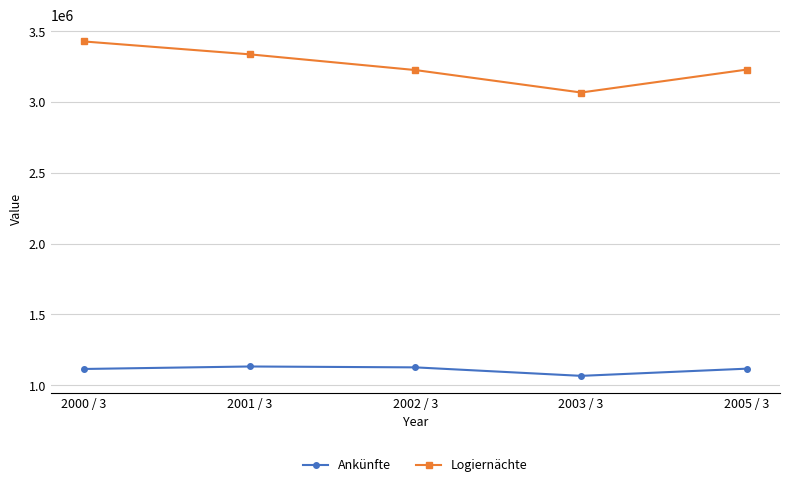

True or false: Ankünfte and Logiernächte cross at least once.

False